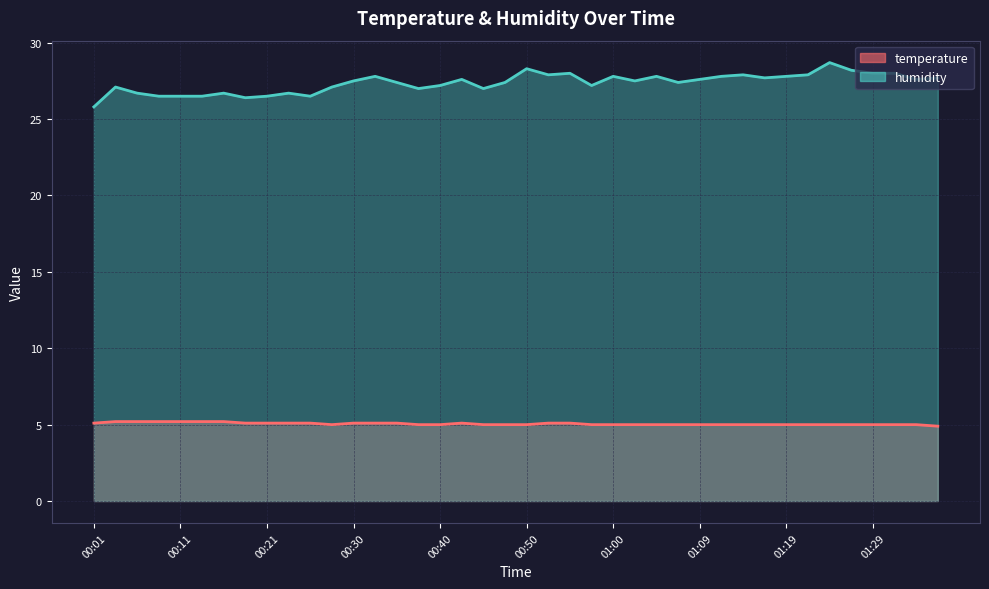

At which label is humidity closest to 27?

00:38